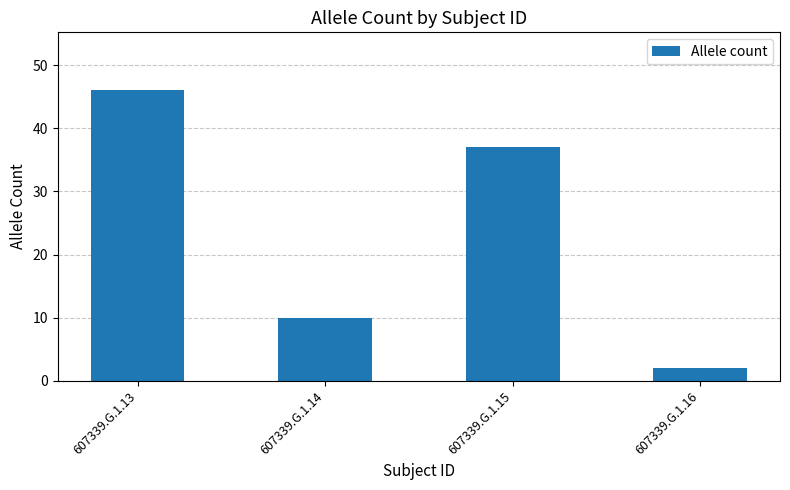

True or false: the data shows 37 at 607339.G.1.15.

True